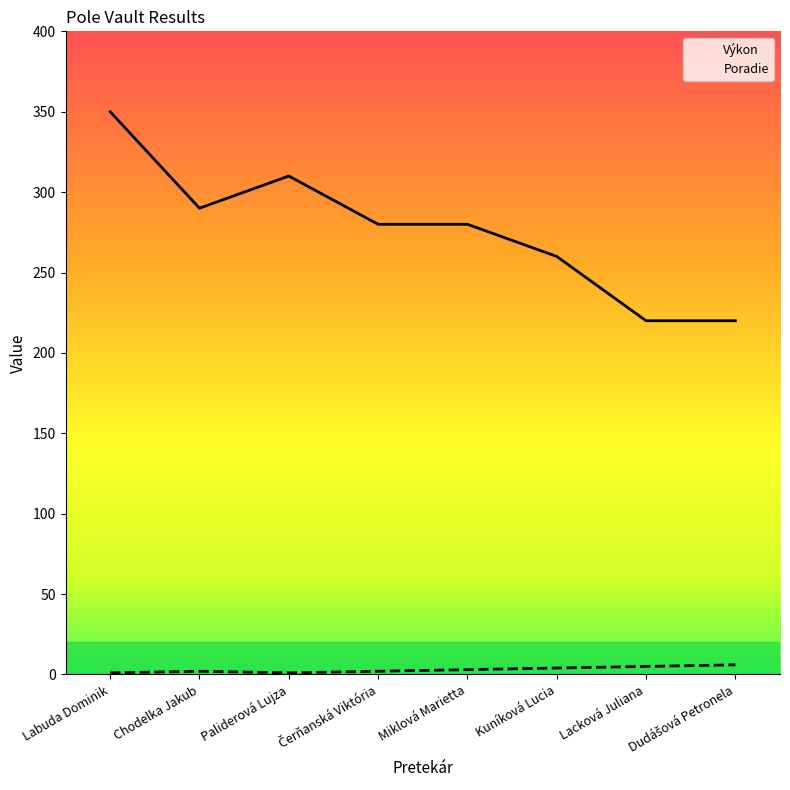

Read the Poradie value at Kuníková Lucia.

4